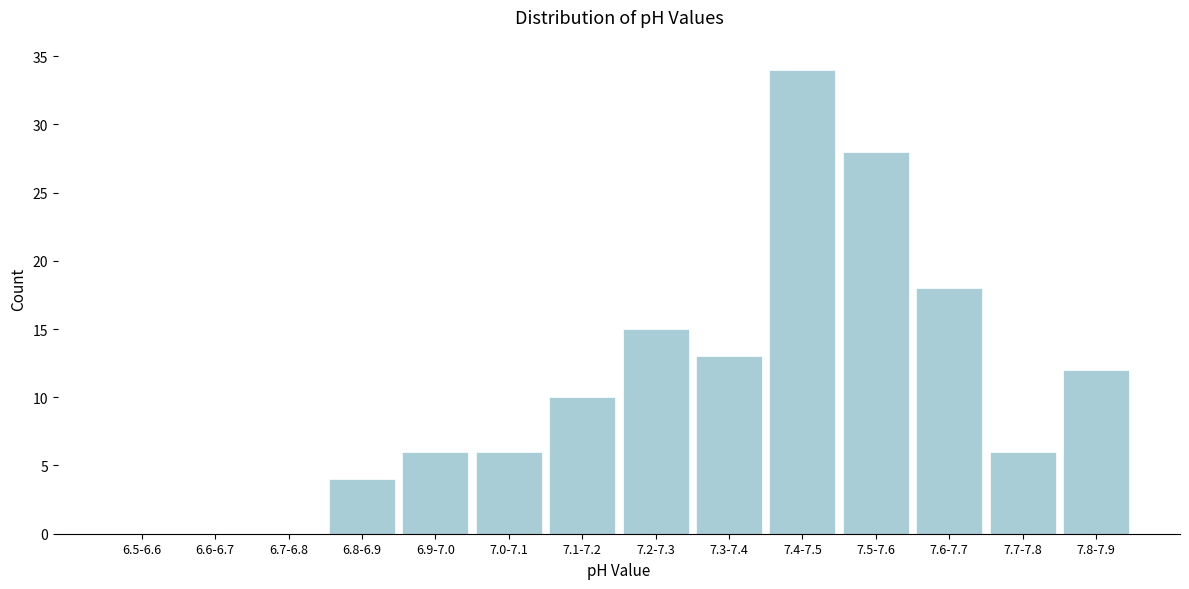

Reading right to left, transcribe all the data shown in this chart.

7.8-7.9=12	7.7-7.8=6	7.6-7.7=18	7.5-7.6=28	7.4-7.5=34	7.3-7.4=13	7.2-7.3=15	7.1-7.2=10	7.0-7.1=6	6.9-7.0=6	6.8-6.9=4	6.7-6.8=0	6.6-6.7=0	6.5-6.6=0